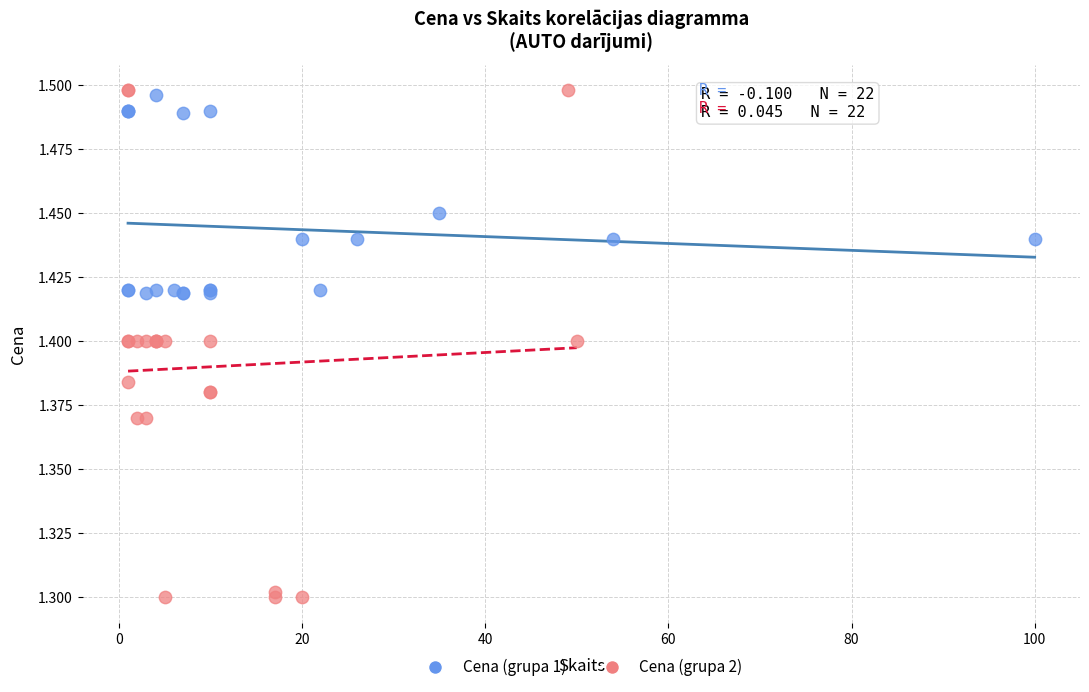

Which series reaches the minimum Y coordinate?

Cena (grupa 2)